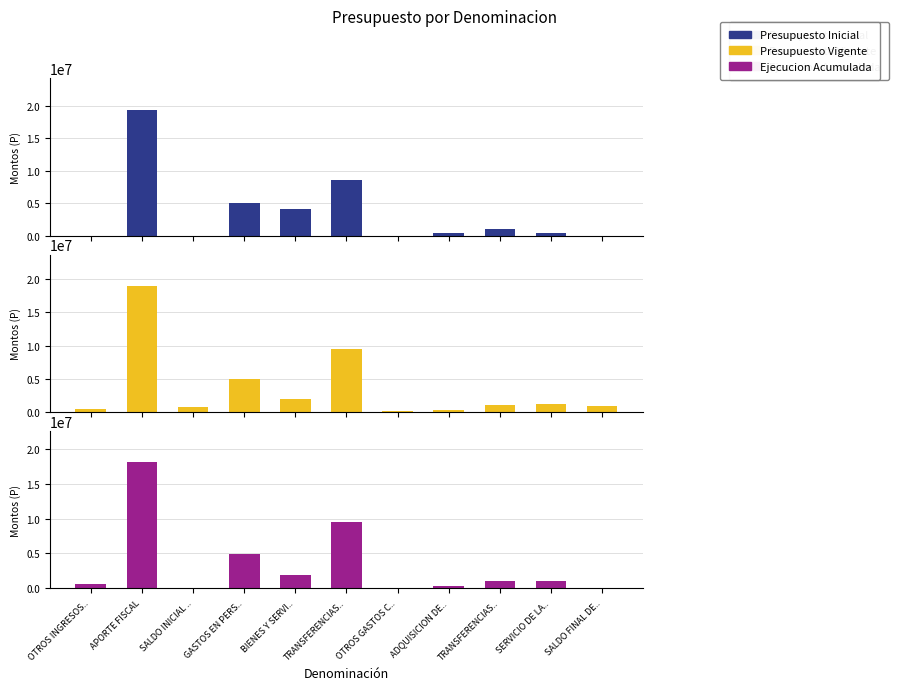

What is the spread (max minus min) of values at SALDO FINAL DE..?

984084